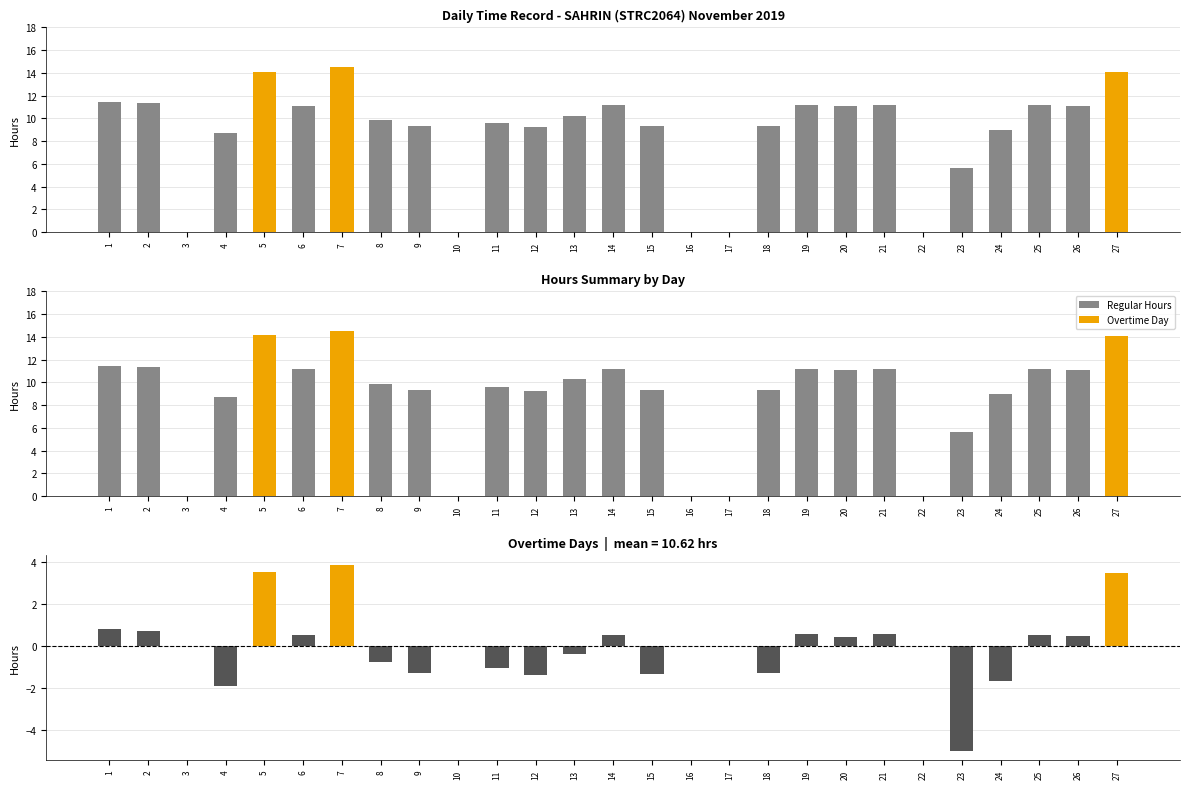

Count the number of categories in the chart.

27